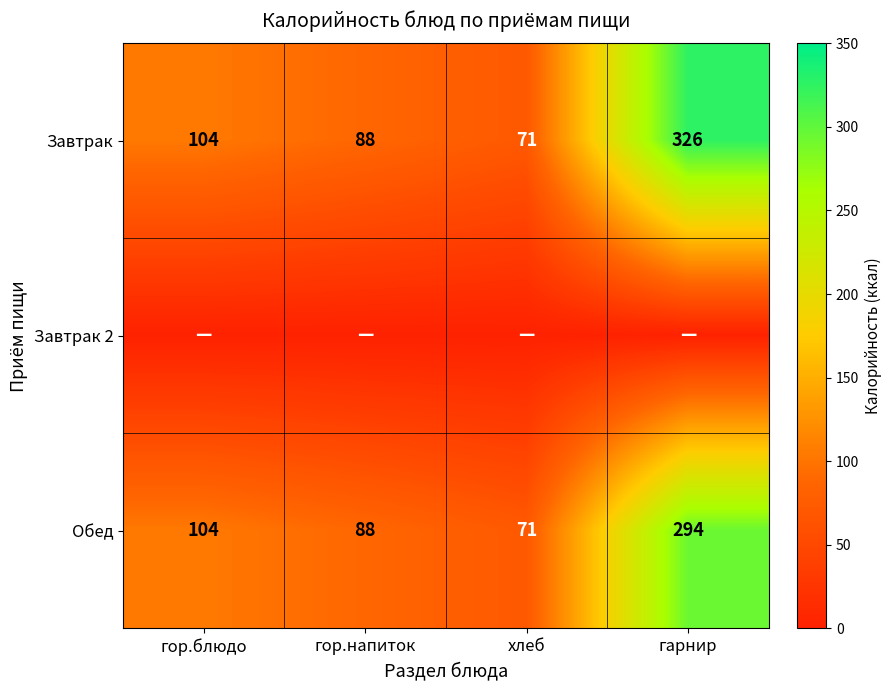

What is the average value of the Обед series?

139